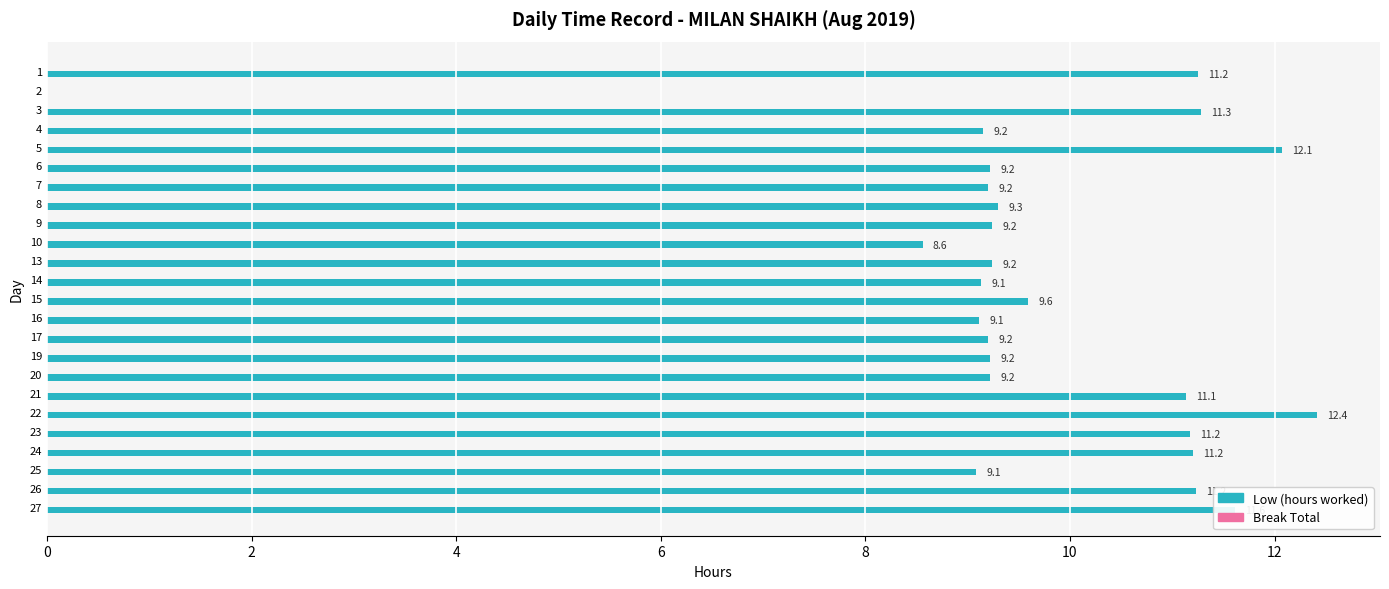

The value at 9 is 4.5. True or false?

False